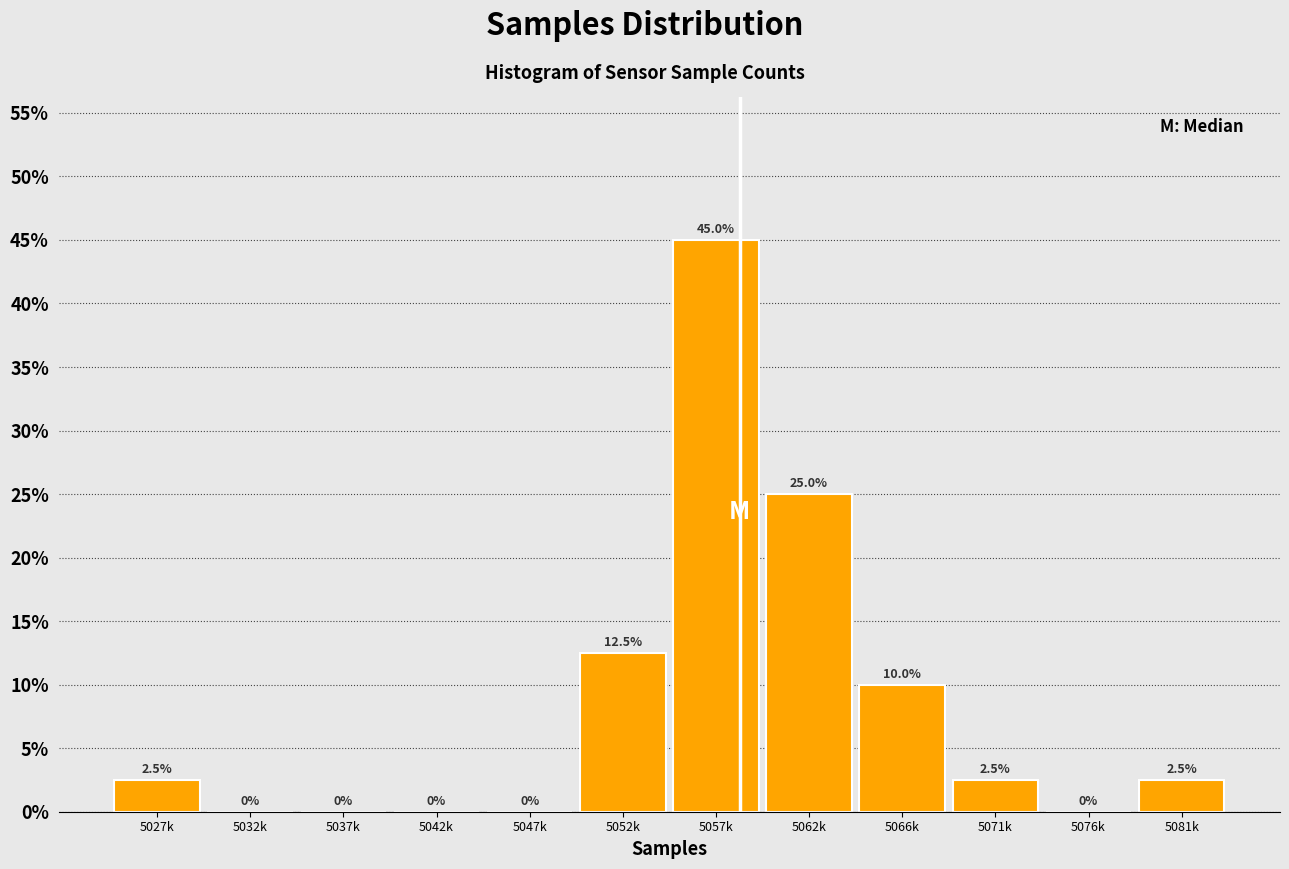

Reading left to right, extract all data points from this chart.

5027k=2.5	5032k=0.0	5037k=0.0	5042k=0.0	5047k=0.0	5052k=12.5	5057k=45.0	5062k=25.0	5066k=10.0	5071k=2.5	5076k=0.0	5081k=2.5